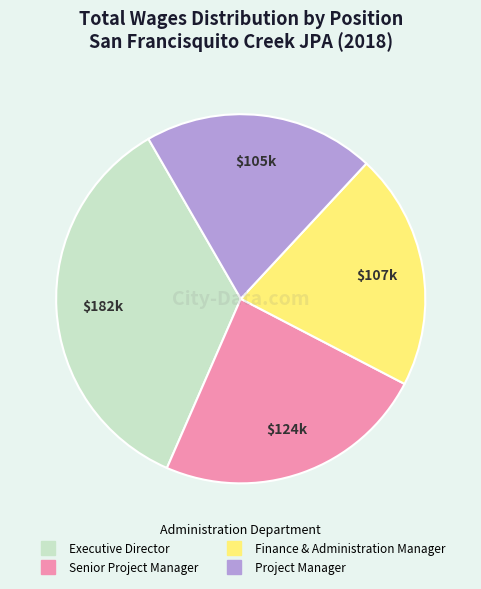

What is the ratio of the value at Executive Director to the value at Finance & Administration Manager?

1.7